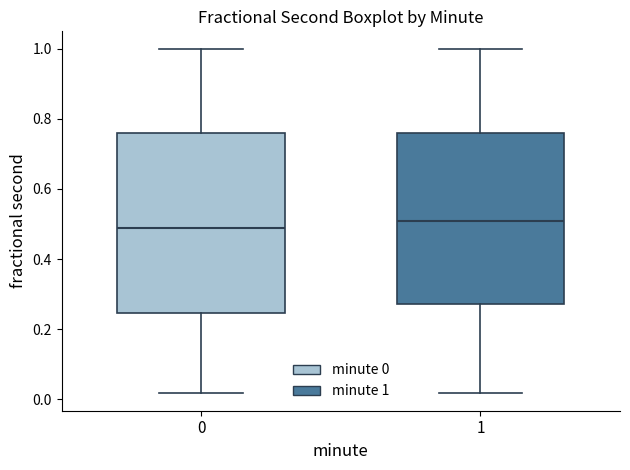

Which box is the tallest, from its lower edge to its upper edge?

0